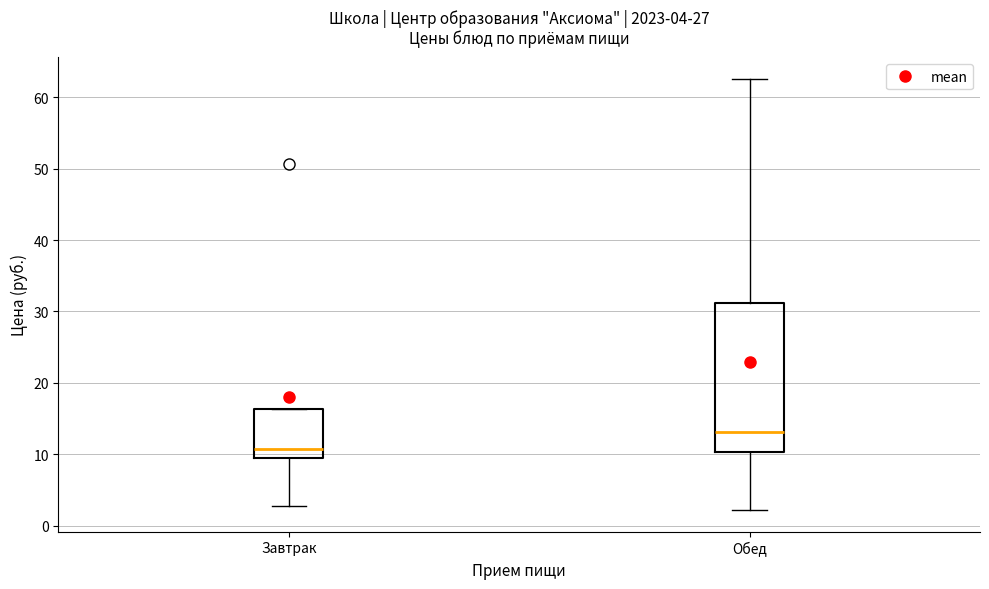

Which box has the lowest median line?

Завтрак